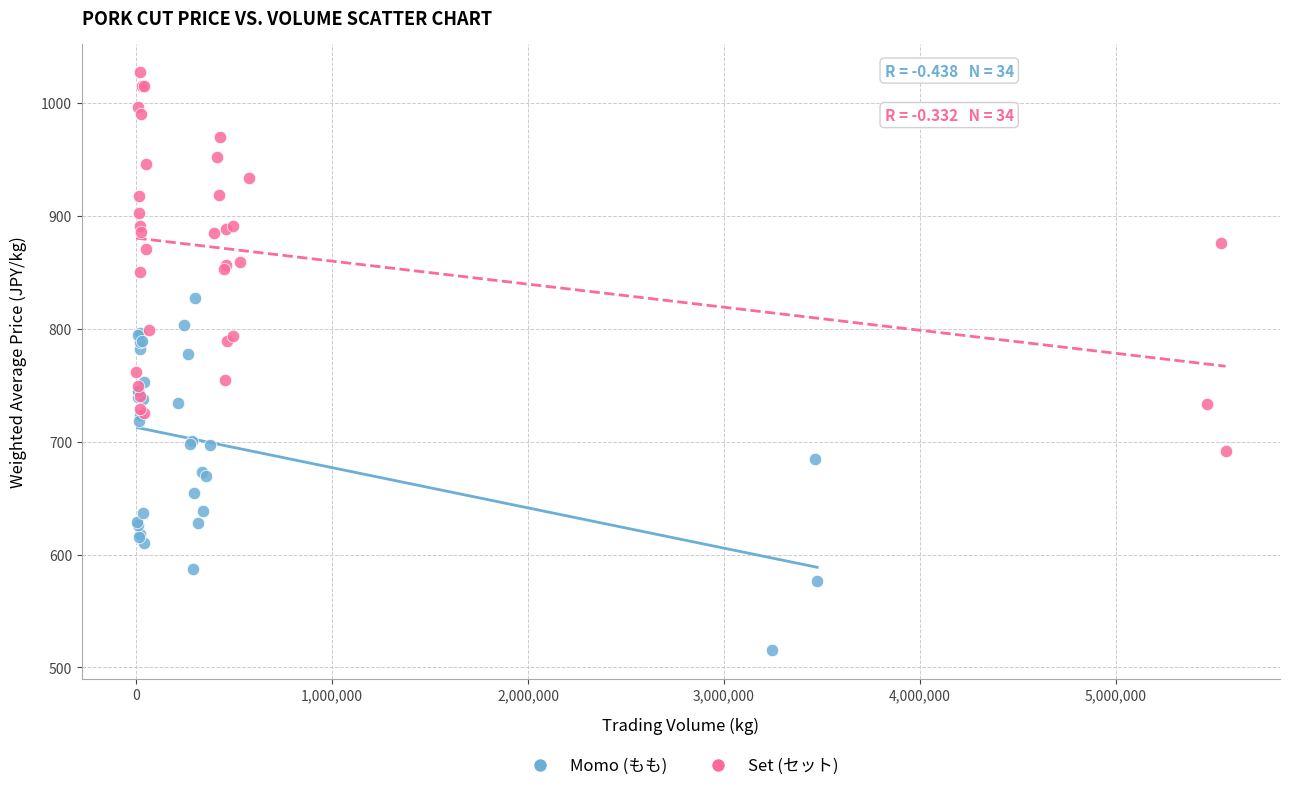

Which series has the largest Y range (max minus min)?

Set (セット)